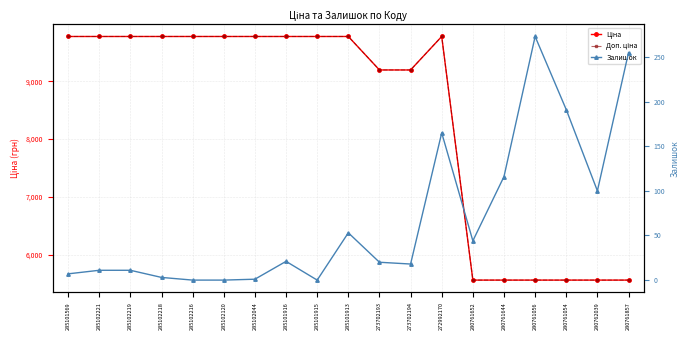

What is the difference between the Залишок values at 285102120 and 285101916?

21.0